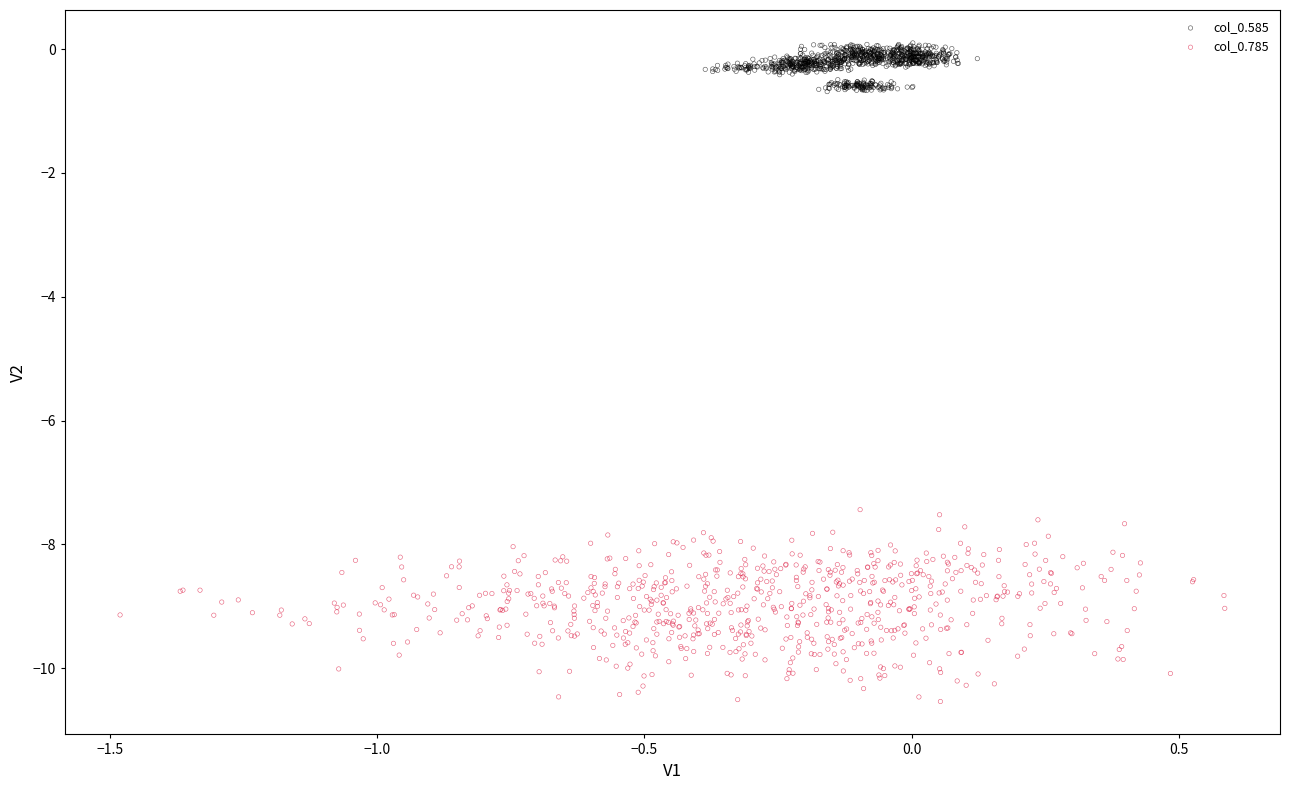

Which series contains the lowest Y value?

col_0.785